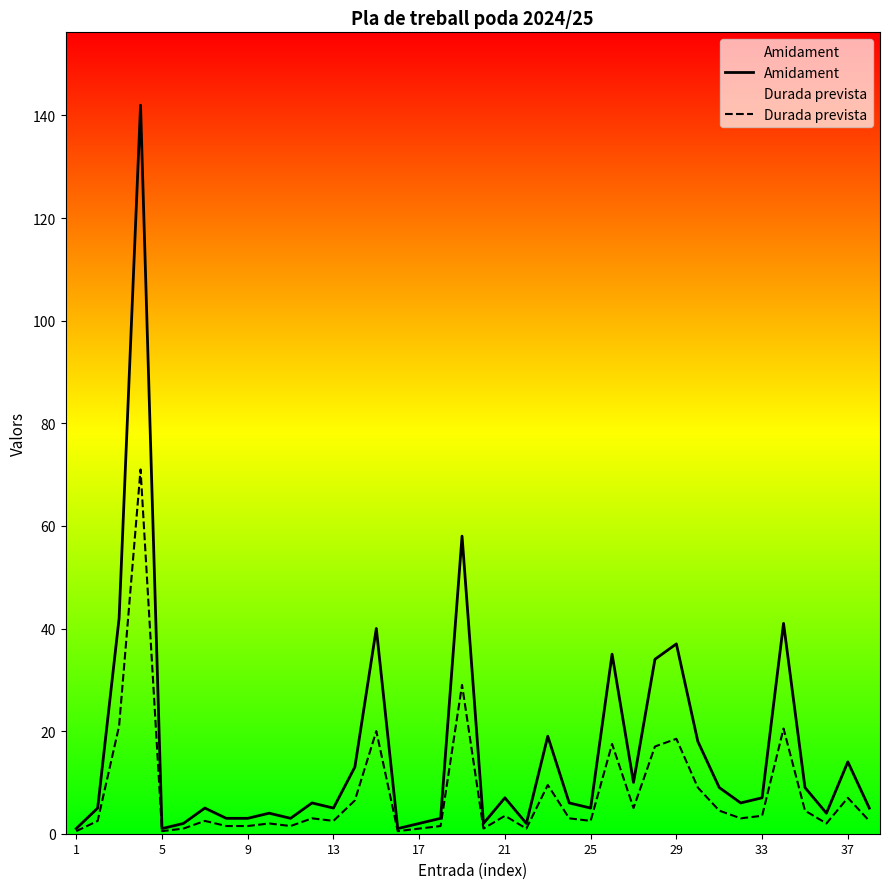

How many series are shown in this chart?

2